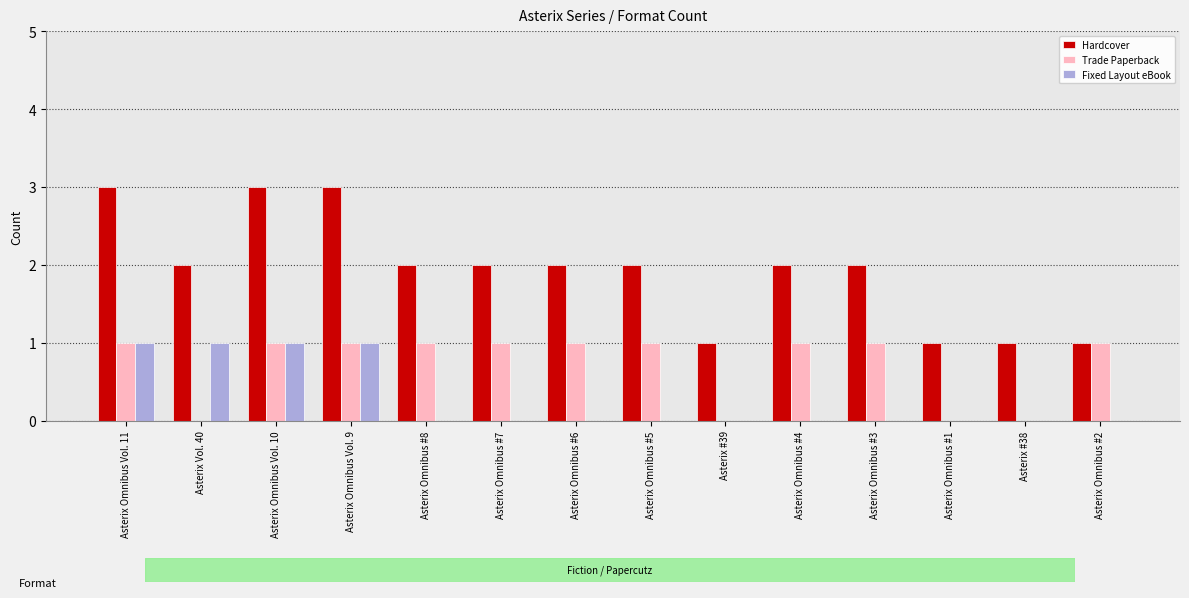

True or false: Hardcover has a value of 3 at Asterix Omnibus #5.

False